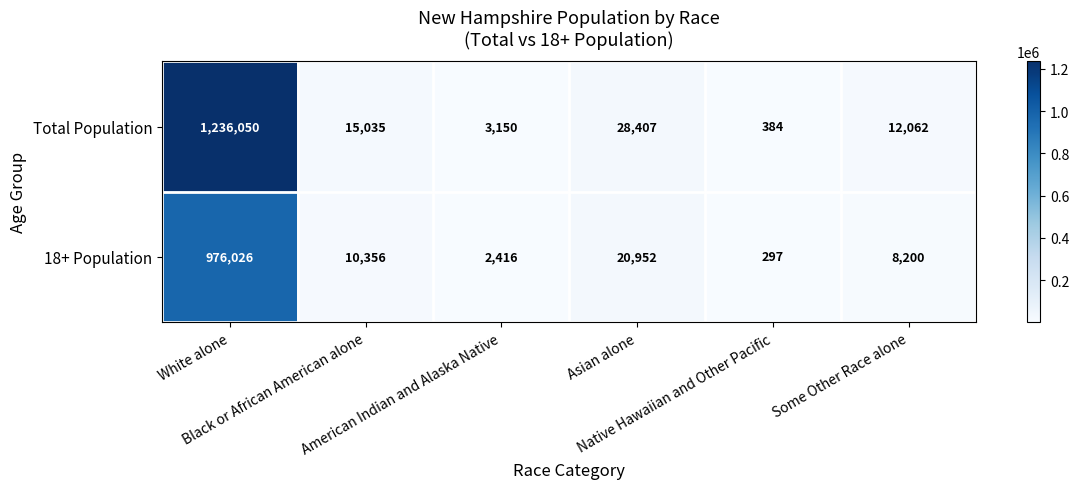

Rank the series by their maximum value, from highest to lowest.

Total Population, 18+ Population